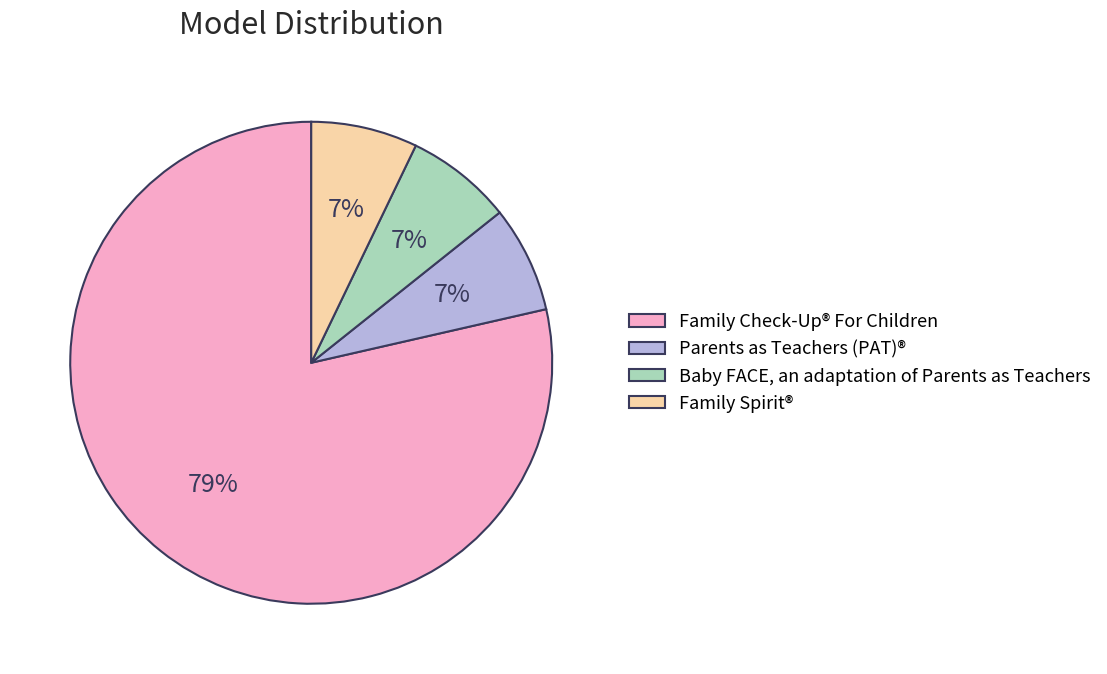

How many slices are in this pie chart?

4